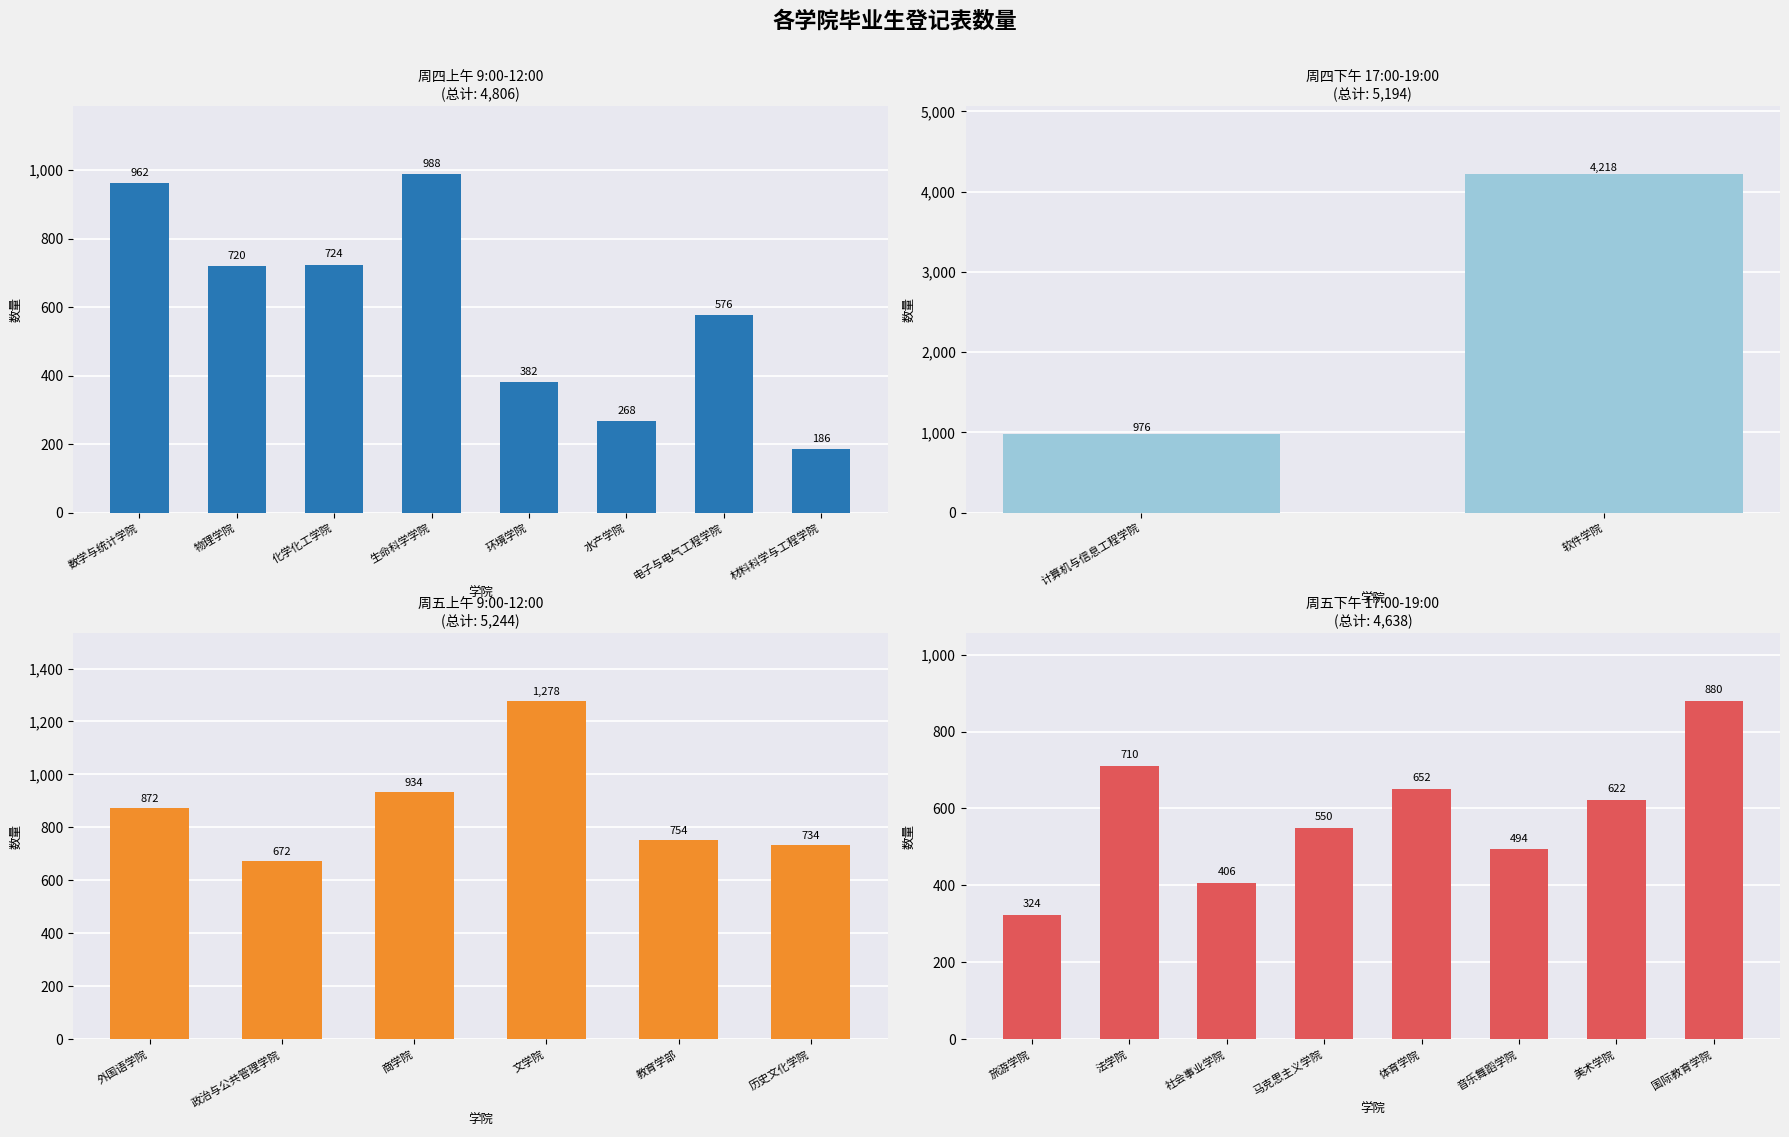

What is the difference between the maximum and minimum values?

4032